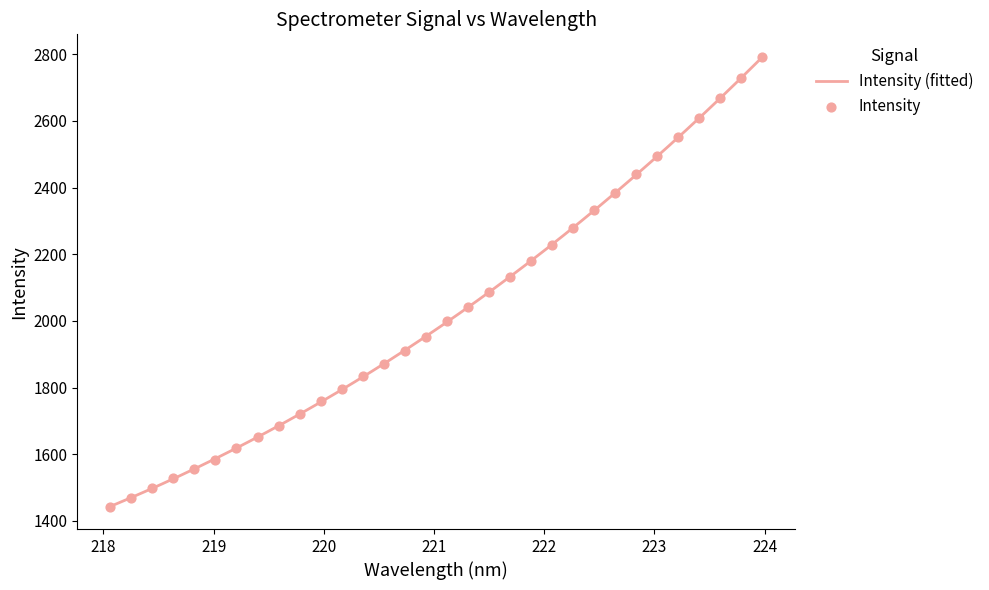

What is the change in value from 221.4993 to 223.2172?

+465.2